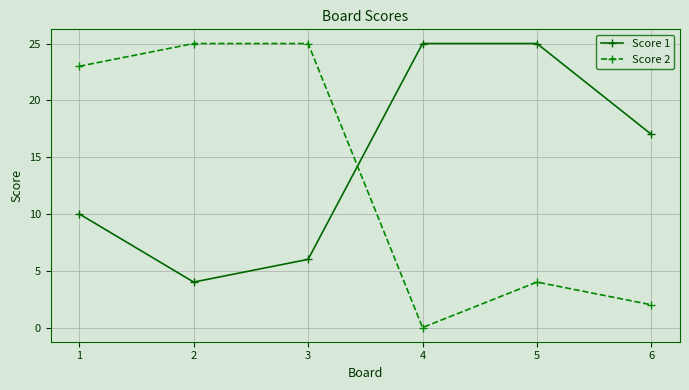

What is the minimum value for Score 1?

4